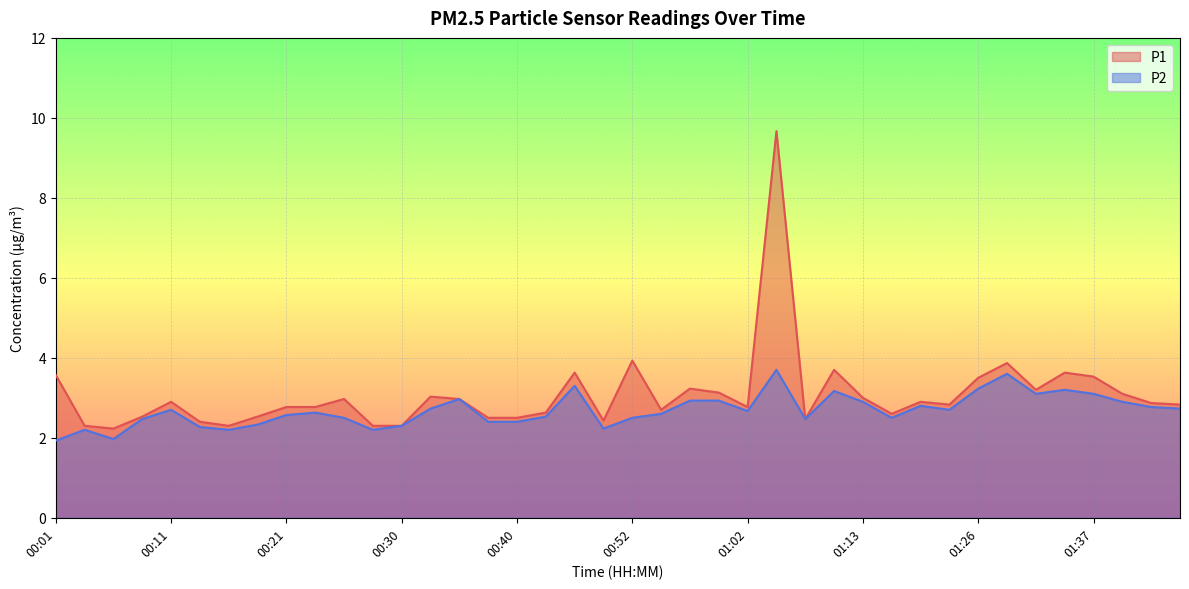

Reading left to right, extract all data points from this chart.

P1: 00:01=3.6	00:04=2.3	00:06=2.2	00:08=2.5	00:11=2.9	00:13=2.4	00:16=2.3	00:18=2.5	00:21=2.8	00:23=2.8	00:25=3.0	00:28=2.3	00:30=2.3	00:33=3.0	00:35=3.0	00:38=2.5	00:40=2.5	00:42=2.6	00:45=3.6	00:47=2.4	00:52=3.9	00:55=2.7	00:57=3.2	01:00=3.1	01:02=2.8	01:04=9.7	01:07=2.5	01:10=3.7	01:13=3.0	01:16=2.6	01:18=2.9	01:24=2.8	01:26=3.5	01:29=3.9	01:32=3.2	01:34=3.6	01:37=3.5	01:39=3.1	01:42=2.9	01:44=2.8
P2: 00:01=1.9	00:04=2.2	00:06=2.0	00:08=2.5	00:11=2.7	00:13=2.3	00:16=2.2	00:18=2.3	00:21=2.6	00:23=2.6	00:25=2.5	00:28=2.2	00:30=2.3	00:33=2.7	00:35=3.0	00:38=2.4	00:40=2.4	00:42=2.5	00:45=3.3	00:47=2.2	00:52=2.5	00:55=2.6	00:57=2.9	01:00=2.9	01:02=2.7	01:04=3.7	01:07=2.5	01:10=3.2	01:13=2.9	01:16=2.5	01:18=2.8	01:24=2.7	01:26=3.2	01:29=3.6	01:32=3.1	01:34=3.2	01:37=3.1	01:39=2.9	01:42=2.8	01:44=2.7